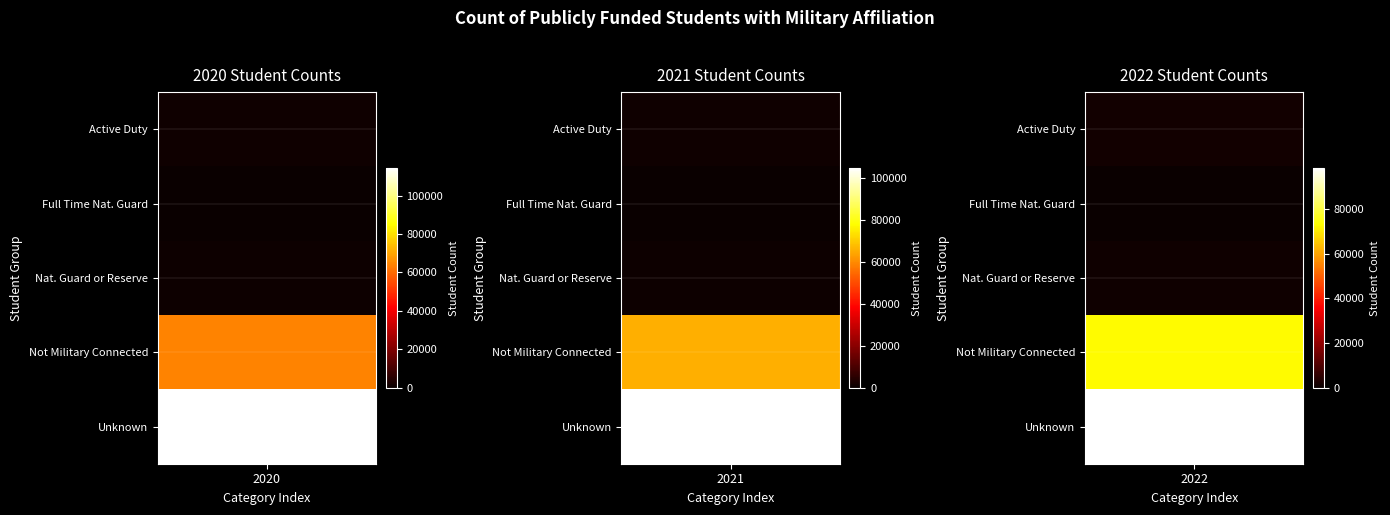

Reading right to left, what are all the values shown in this chart?

Active Duty: 1162	1123	1090
Full Time National Guard: 201	138	86
National Guard or Reserve: 836	793	752
Not Military Connected: 72668	65588	64082
Unknown: 98370	104832	114326